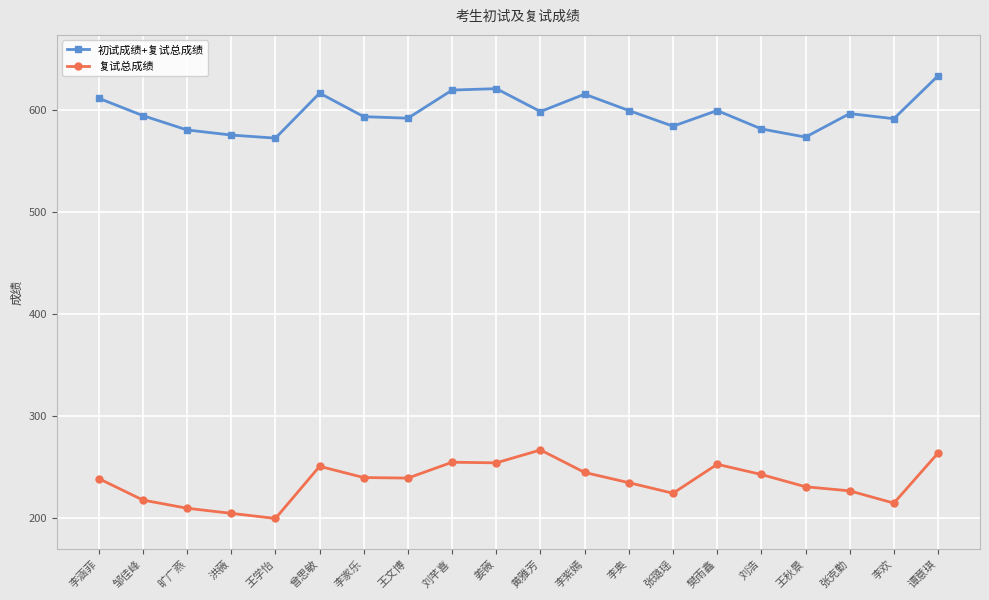

Rank the series by their average value, from lowest to highest.

复试总成绩, 初试成绩+复试总成绩